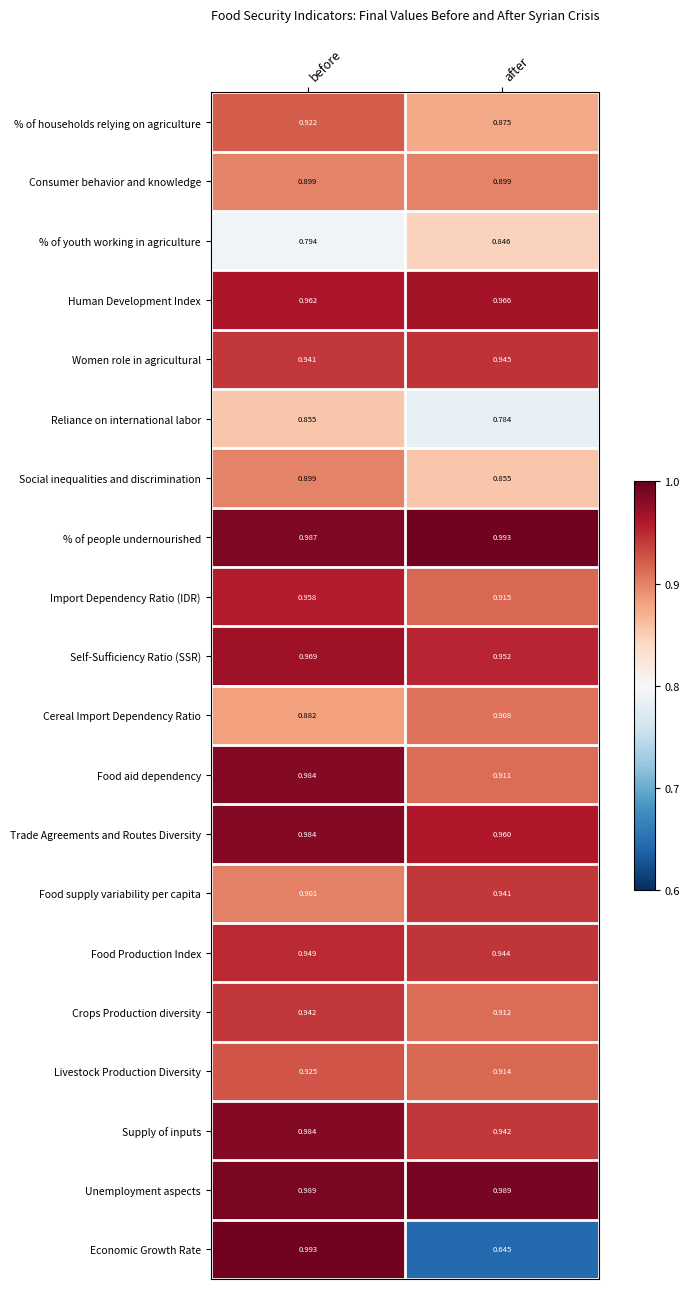

At which category does the chart reach its minimum across all series?

after